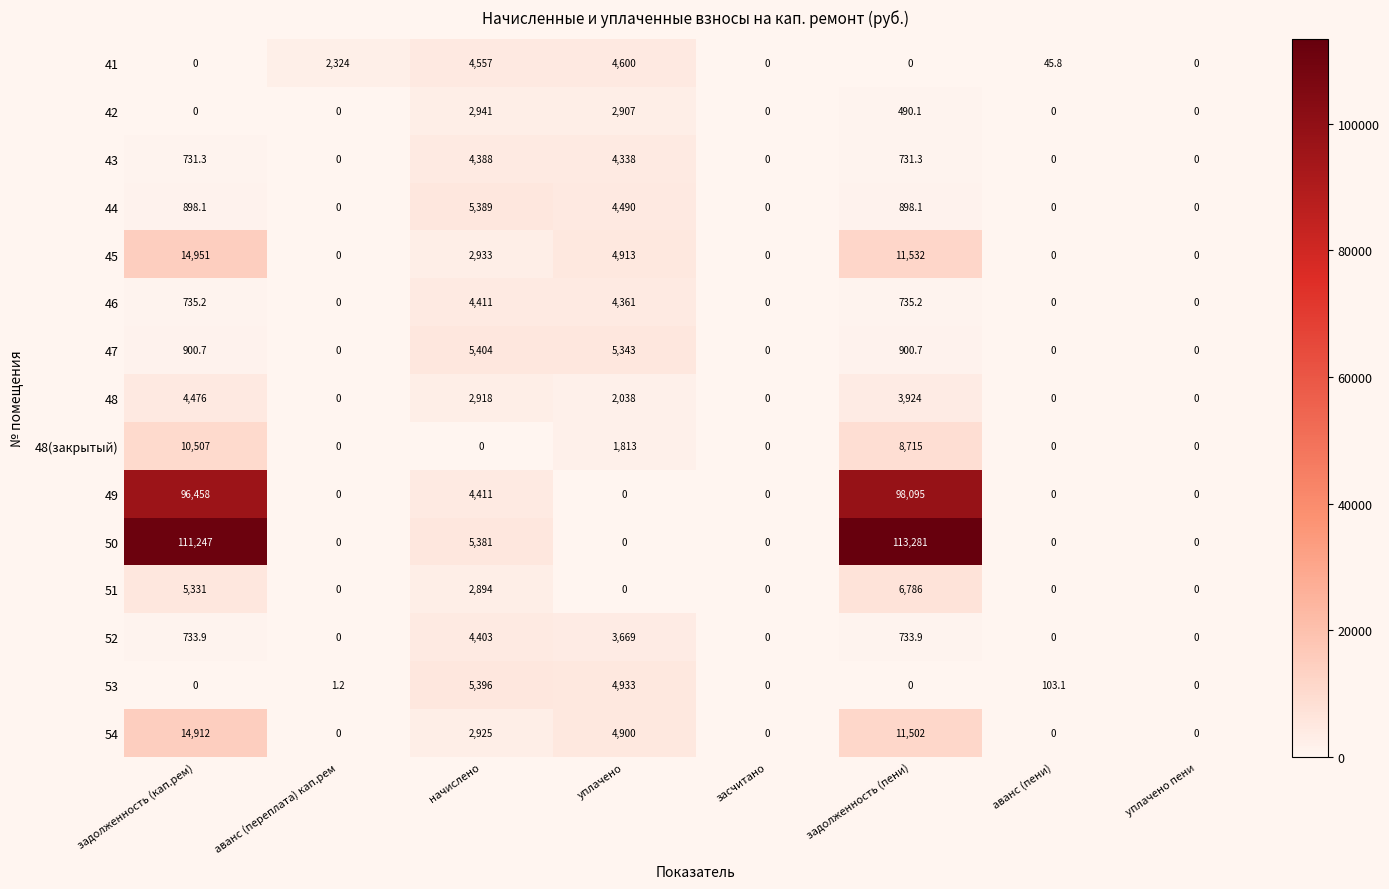

Which series has the largest total across all categories?

50